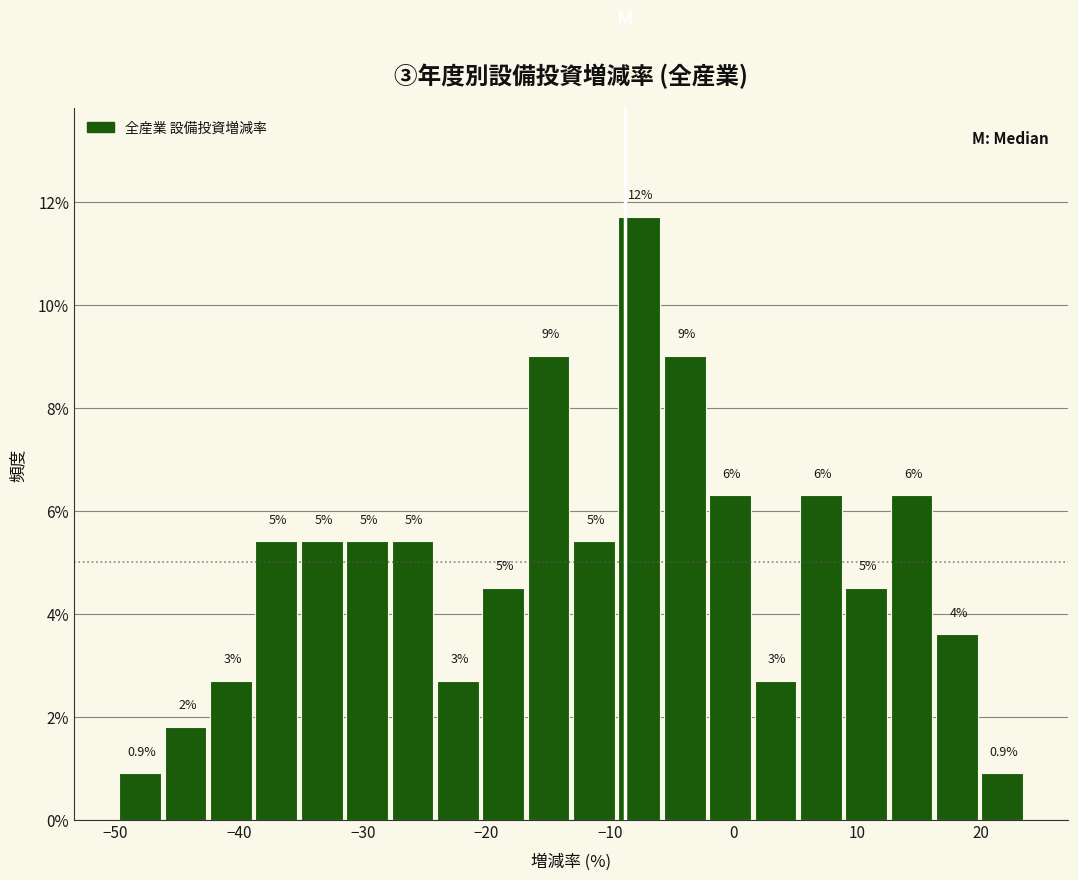

Around what value on the x-axis is the tallest bar? Give the approximate position of its centre, as read against the axis.

-8